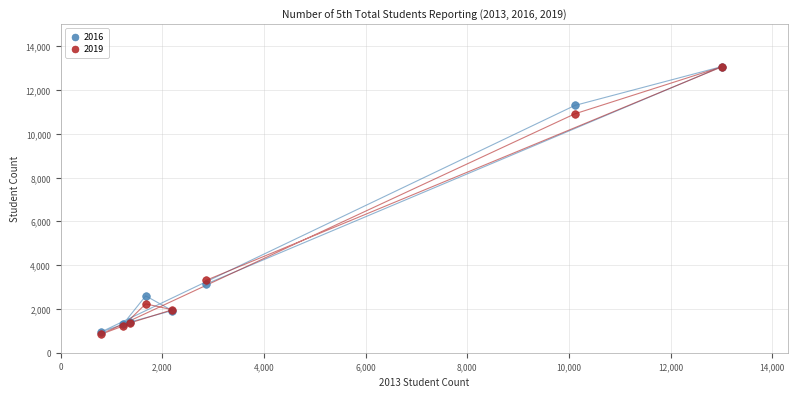

What are all the series names shown in the legend?

2016, 2019